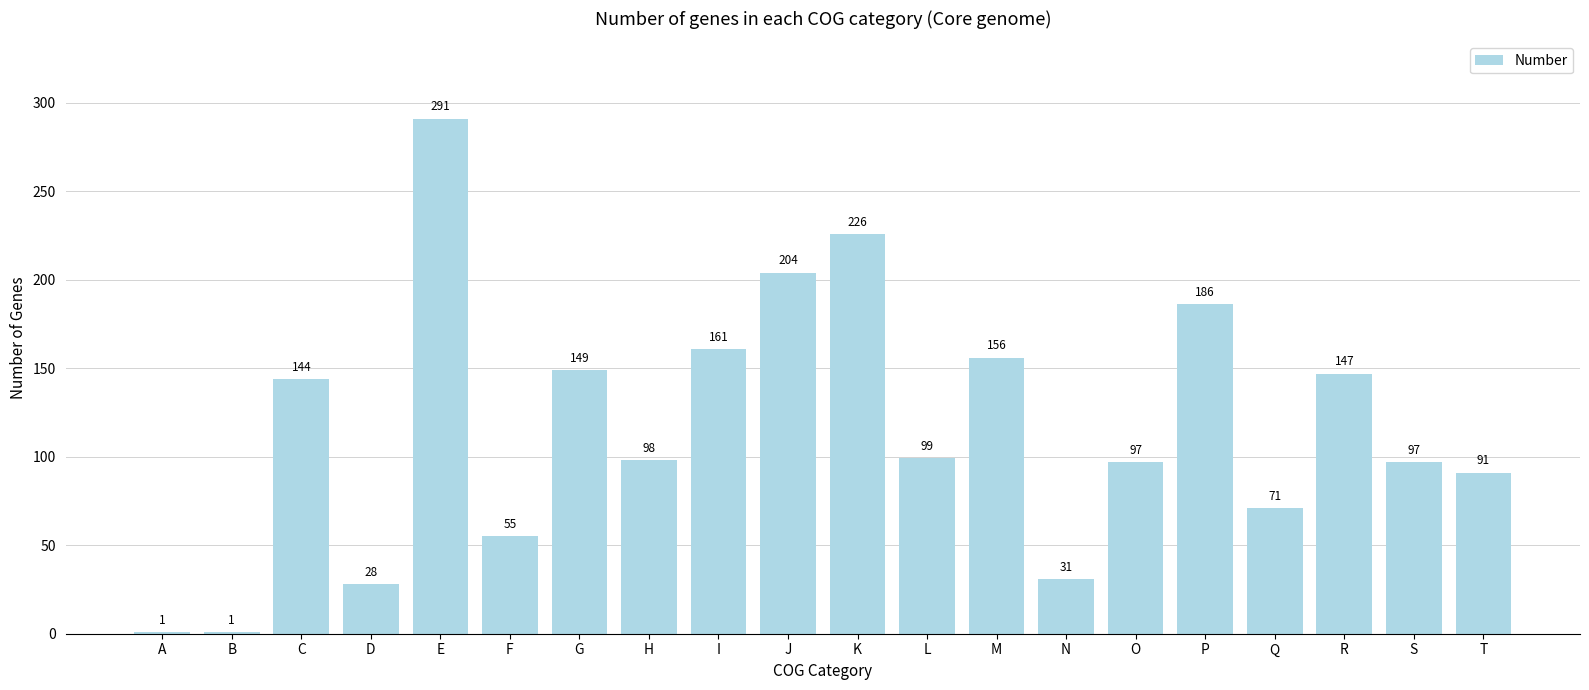

Which label corresponds to the largest value in the chart?

E